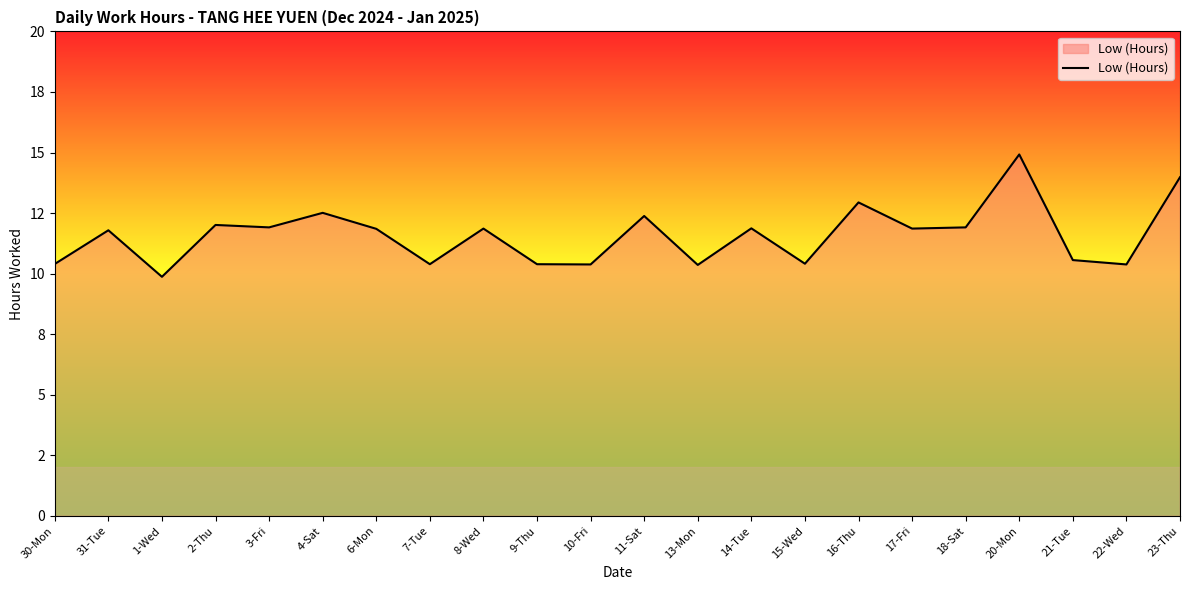

True or false: the data shows 10.4 at 15-Wed.

True